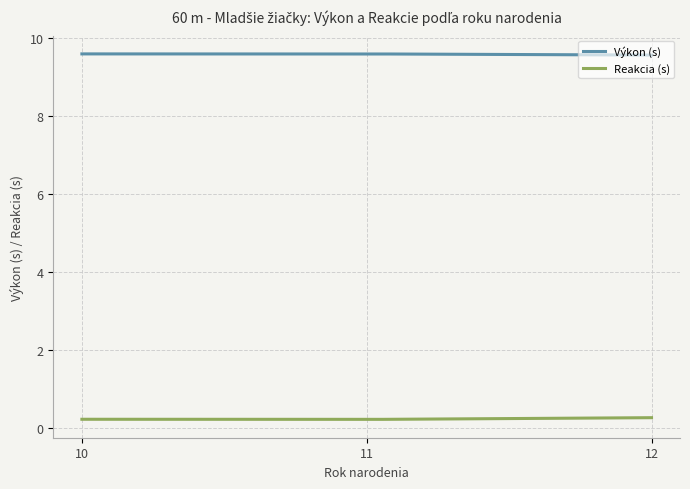

List the series in order of their peak value, lowest first.

Reakcia (s), Výkon (s)